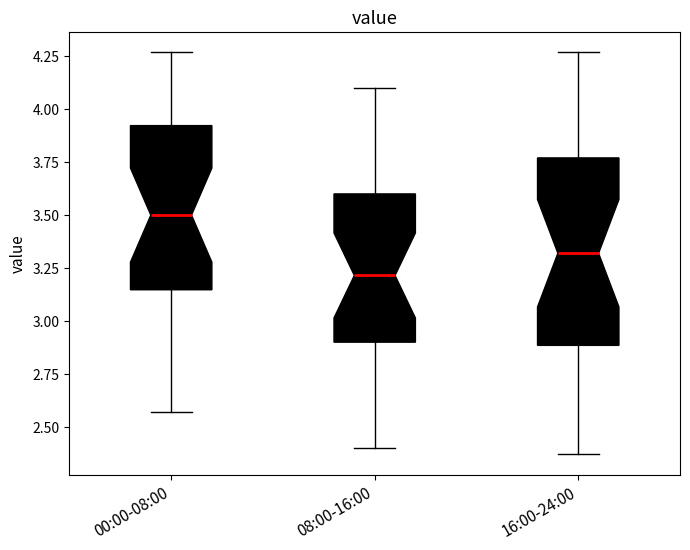

Where is the lower edge of the box for 00:00-08:00 on the y-axis? The values are not printed on the chart, so give them approximately, as read against the axis.

3.15